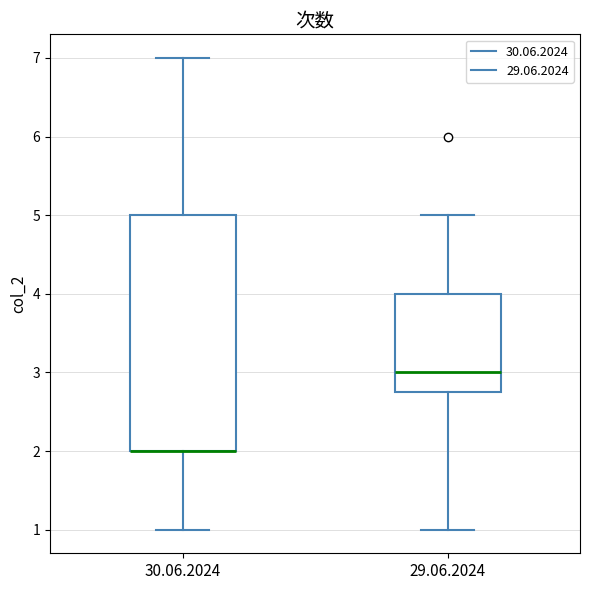

Reading left to right, read every box against the y-axis: the position of its median line, the range the box covers, and the ends of its whiskers. The values are not printed on the chart, so give them approximately, as read against the axis.

30.06.2024: median 2.0 (drawn on the box's lower edge), box 2.0 to 5.0, whiskers 1.0 to 7.0
29.06.2024: median 3.0, box 2.8 to 4.0, whiskers 1.0 to 5.0